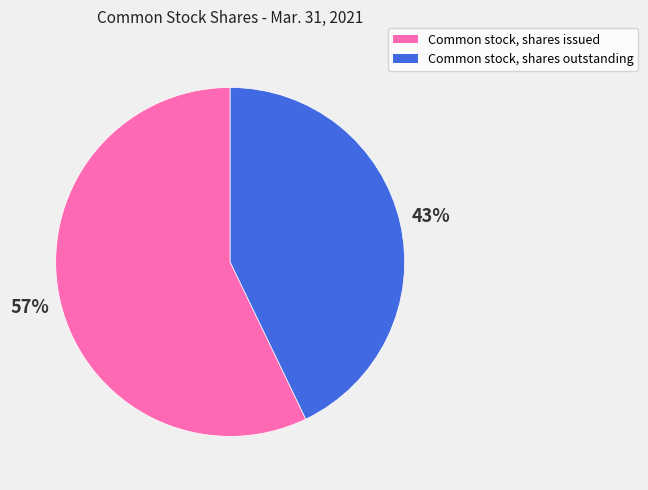

Do Common stock, shares issued and Common stock, shares outstanding together represent more than half of the pie?

Yes